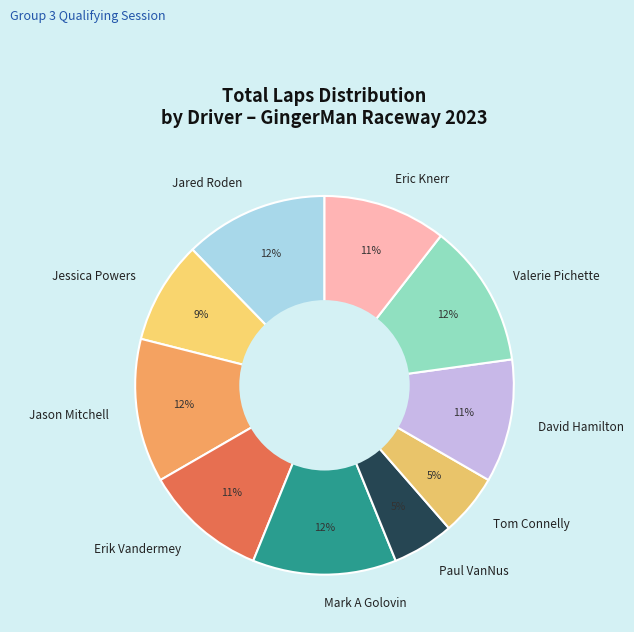

To the nearest percent, what is the combined percentage of Valerie Pichette and Jessica Powers?

21%